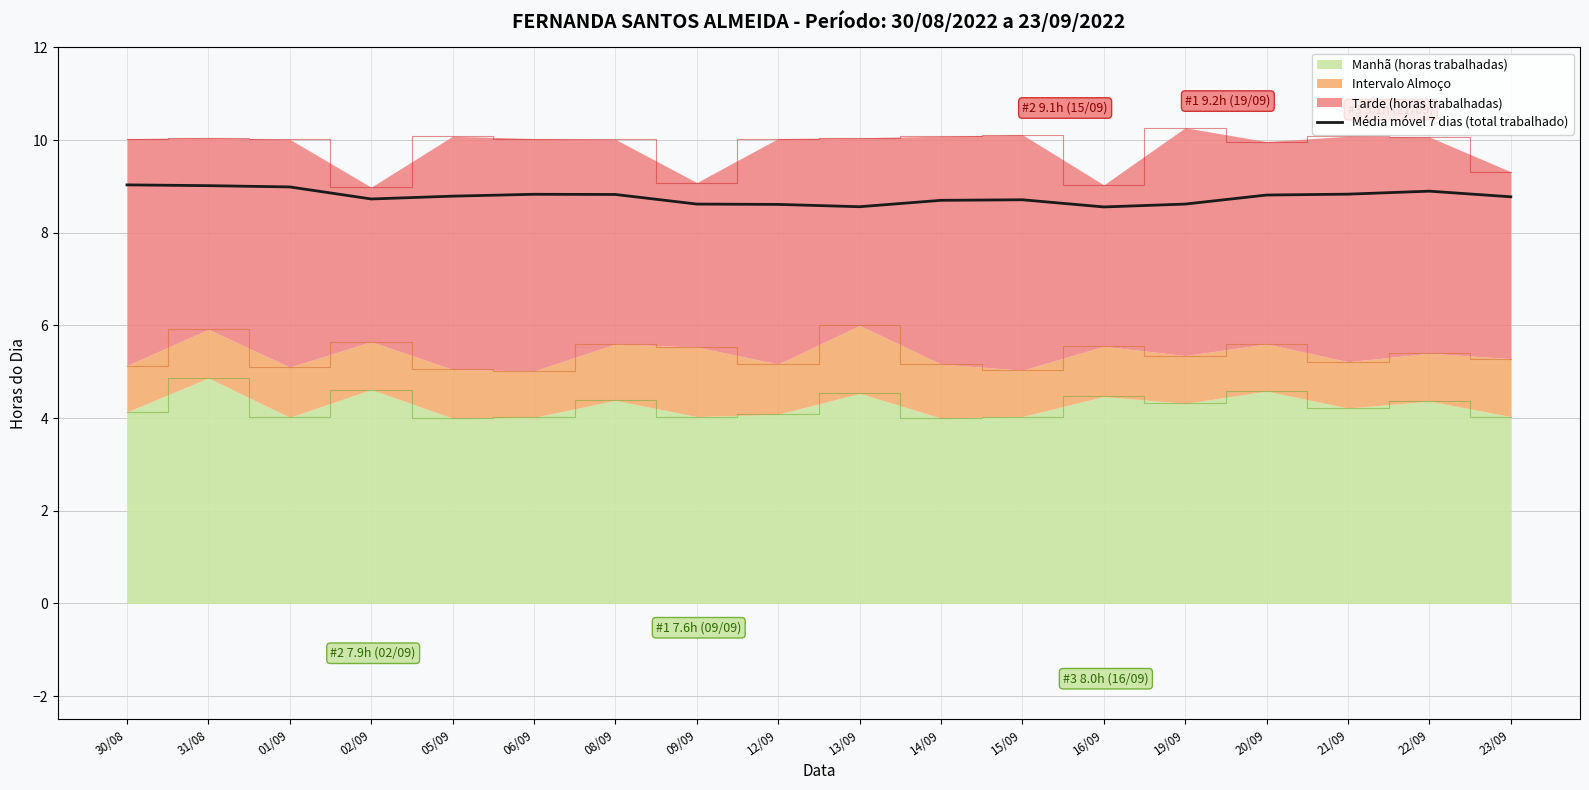

List the labels in order of value, smallest first.

16/09, 13/09, 12/09, 09/09, 19/09, 14/09, 15/09, 02/09, 23/09, 05/09, 20/09, 08/09, 06/09, 21/09, 22/09, 01/09, 31/08, 30/08